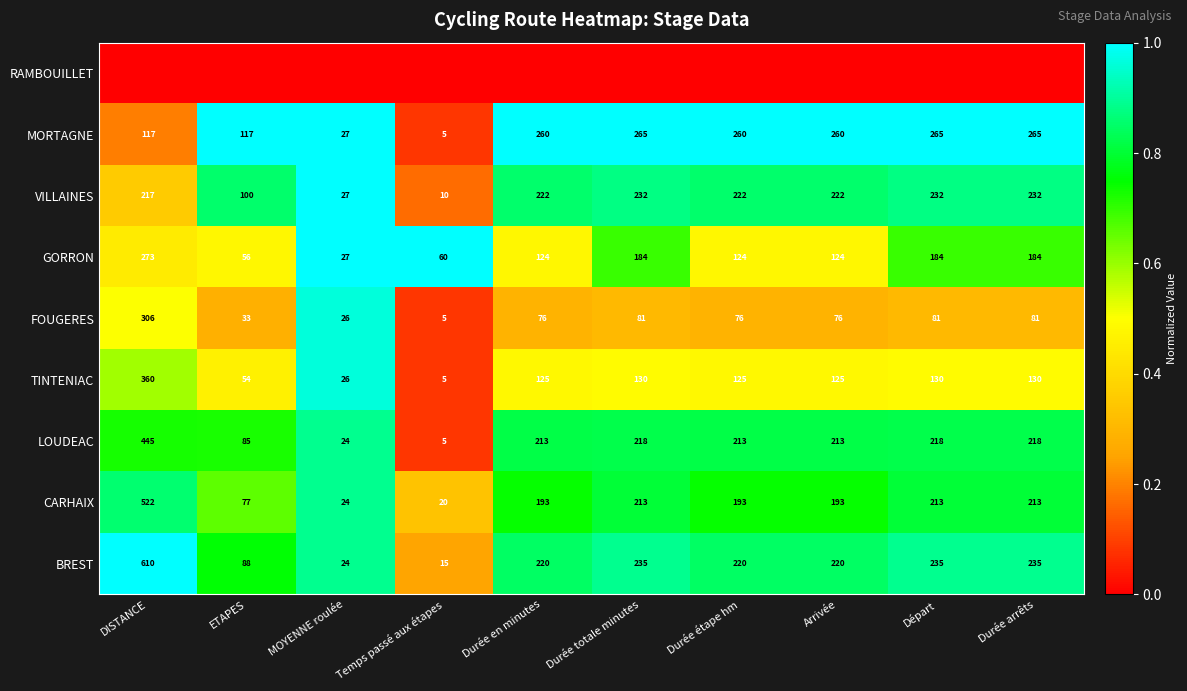

What is the difference between the maximum and minimum values in the CARHAIX series?

502